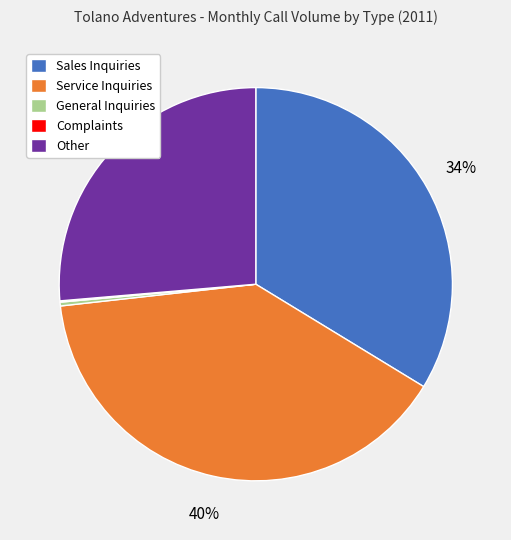

To the nearest percent, what is the average slice percentage?

20%